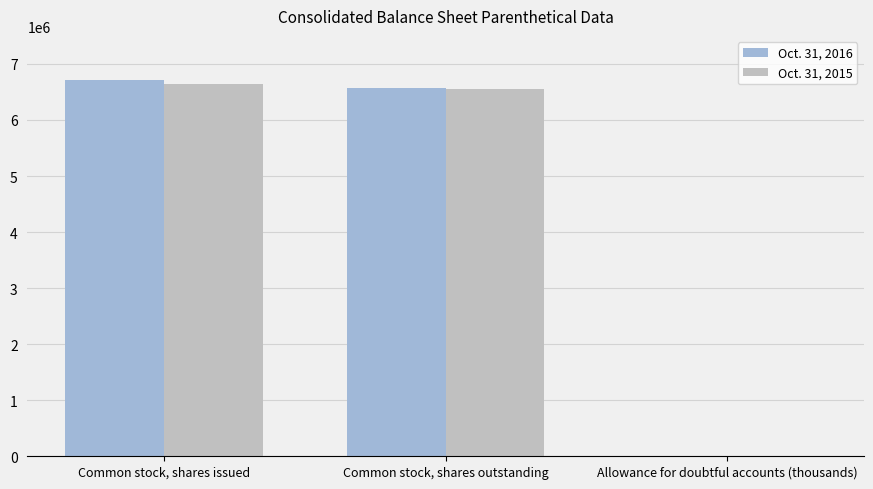

At which category is the sum across all series the highest?

Common stock, shares issued